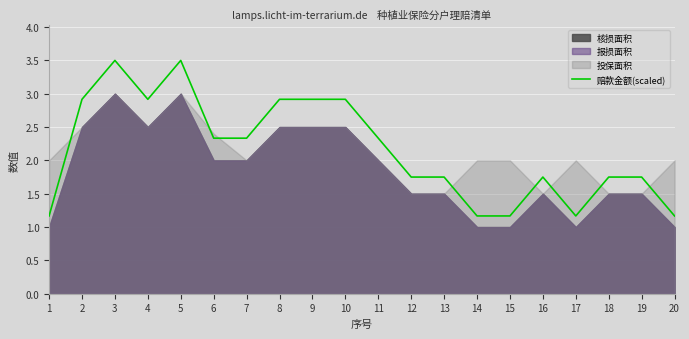

Reading right to left, what are all the values shown in this chart?

1.2	1.8	1.8	1.2	1.8	1.2	1.2	1.8	1.8	2.3	2.9	2.9	2.9	2.3	2.3	3.5	2.9	3.5	2.9	1.2